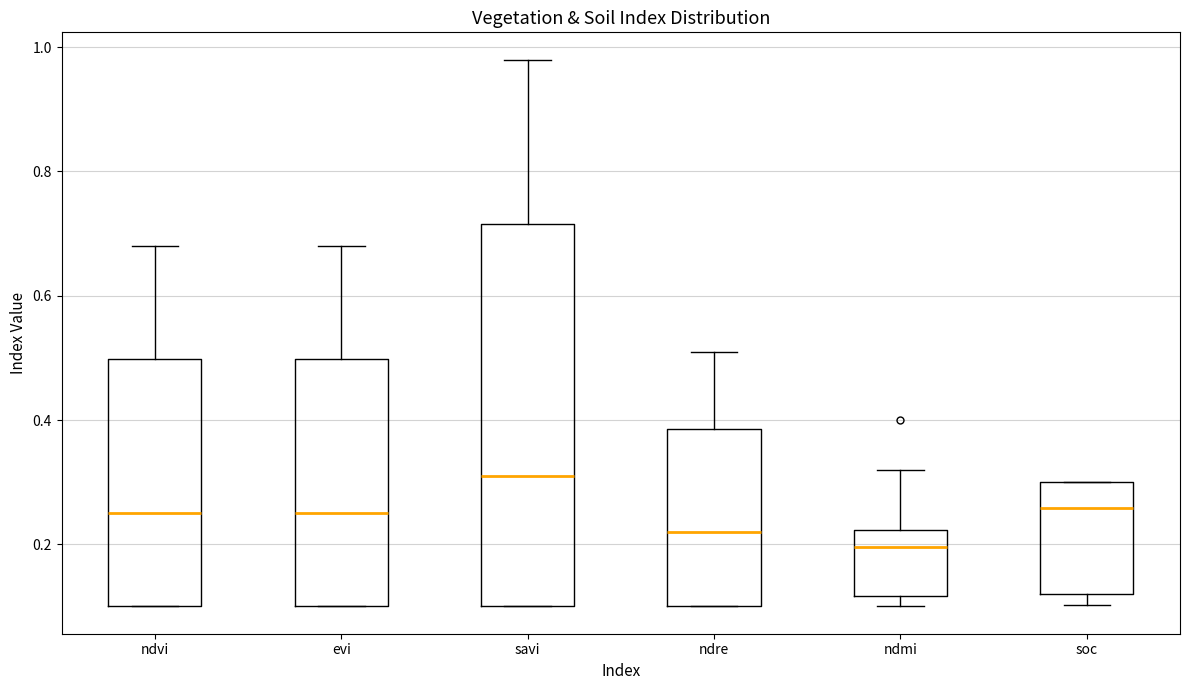

Reading left to right, read every box against the y-axis: the position of its median line, the range the box covers, and the ends of its whiskers. The values are not printed on the chart, so give them approximately, as read against the axis.

ndvi: median 0.26, box 0.10 to 0.50, whiskers 0.10 to 0.68
evi: median 0.26, box 0.10 to 0.50, whiskers 0.10 to 0.68
savi: median 0.32, box 0.10 to 0.72, whiskers 0.10 to 0.98
ndre: median 0.22, box 0.10 to 0.38, whiskers 0.10 to 0.52
ndmi: median 0.20, box 0.12 to 0.22, whiskers 0.10 to 0.32
soc: median 0.26, box 0.12 to 0.30, whiskers 0.10 to 0.30